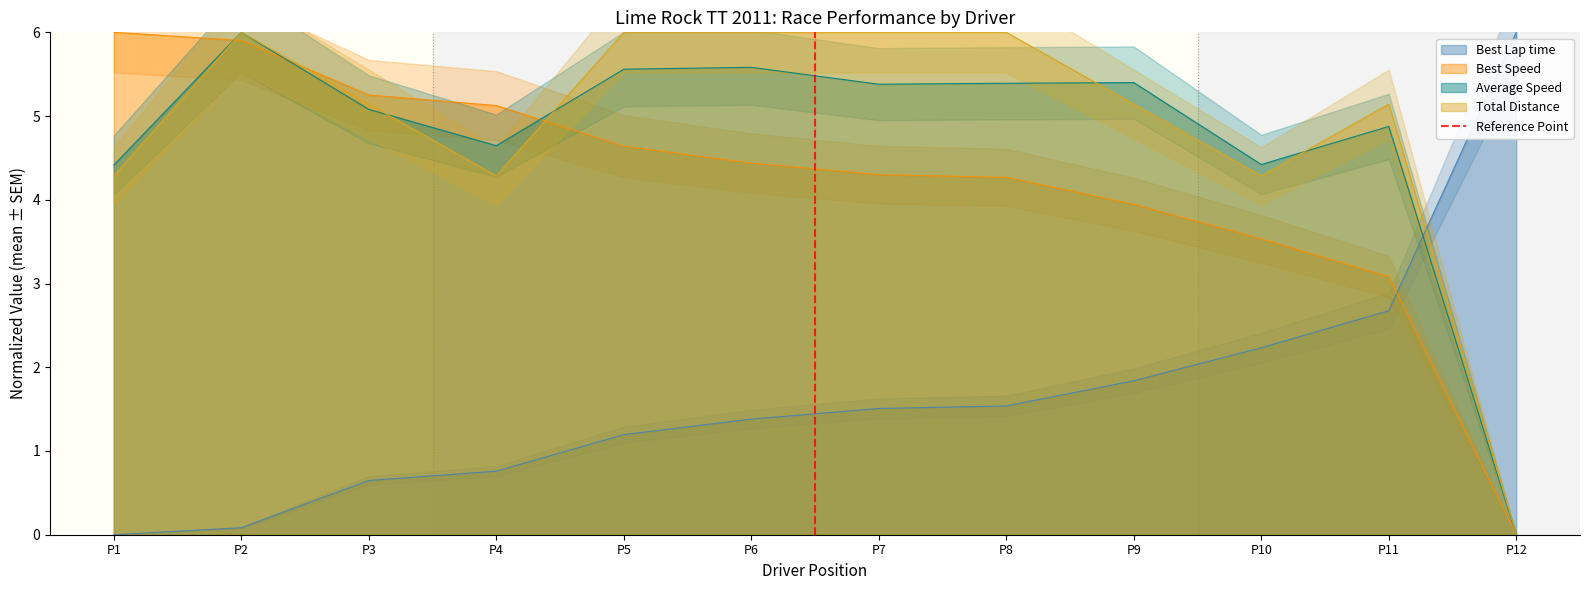

At which label does Total Distance first exceed 5?

P2